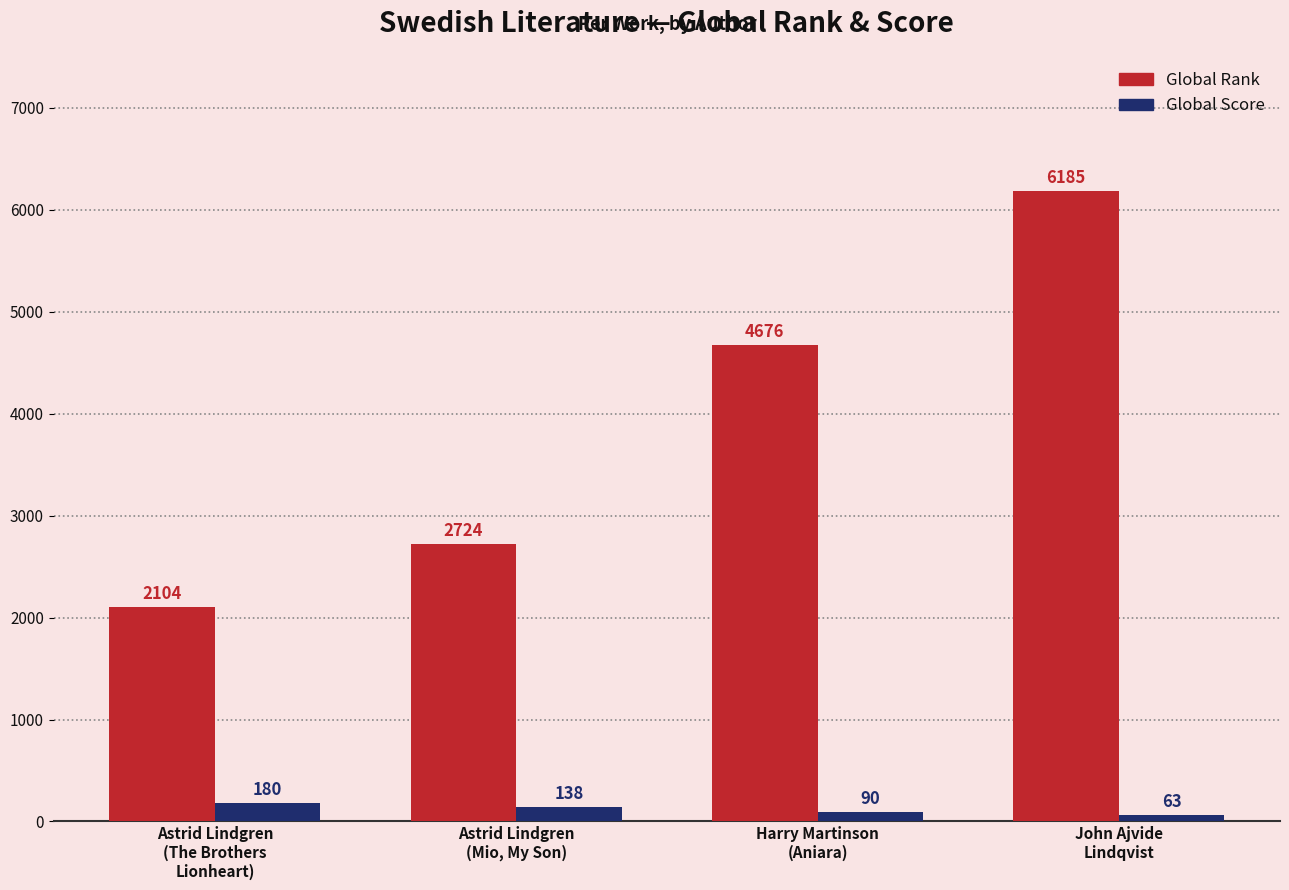

What is the difference between the maximum and minimum values in the Global Rank series?

4081